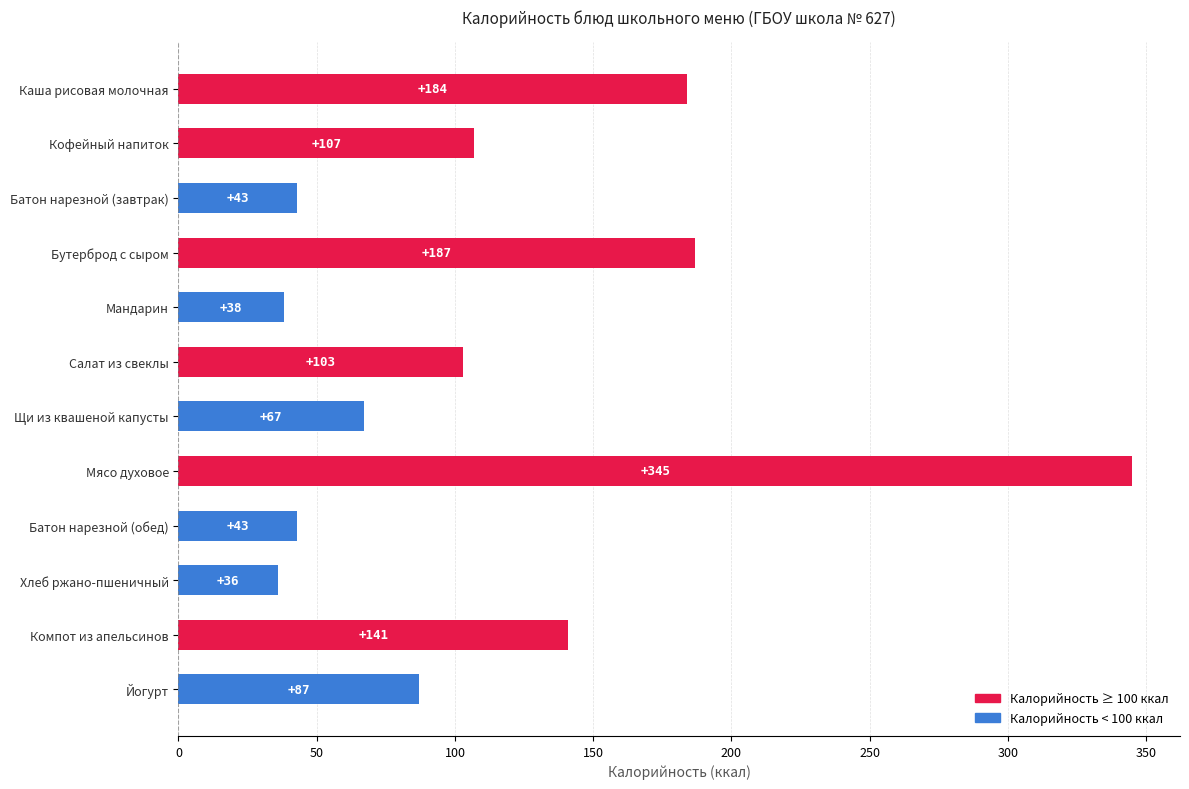

What is the difference between the values at Батон нарезной (обед) and Щи из квашеной капусты?

24